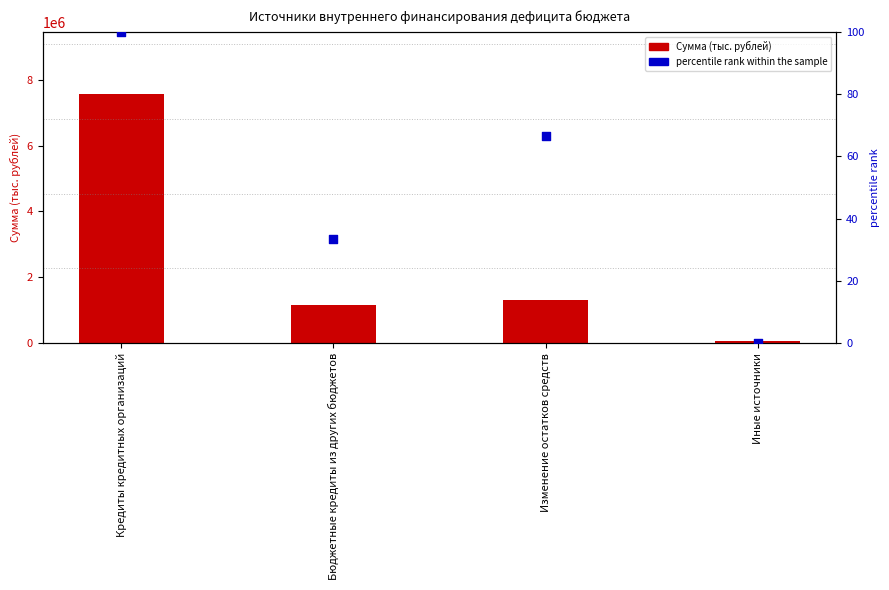

What are all the series names shown in the legend?

Сумма (тыс. рублей), percentile rank within the sample